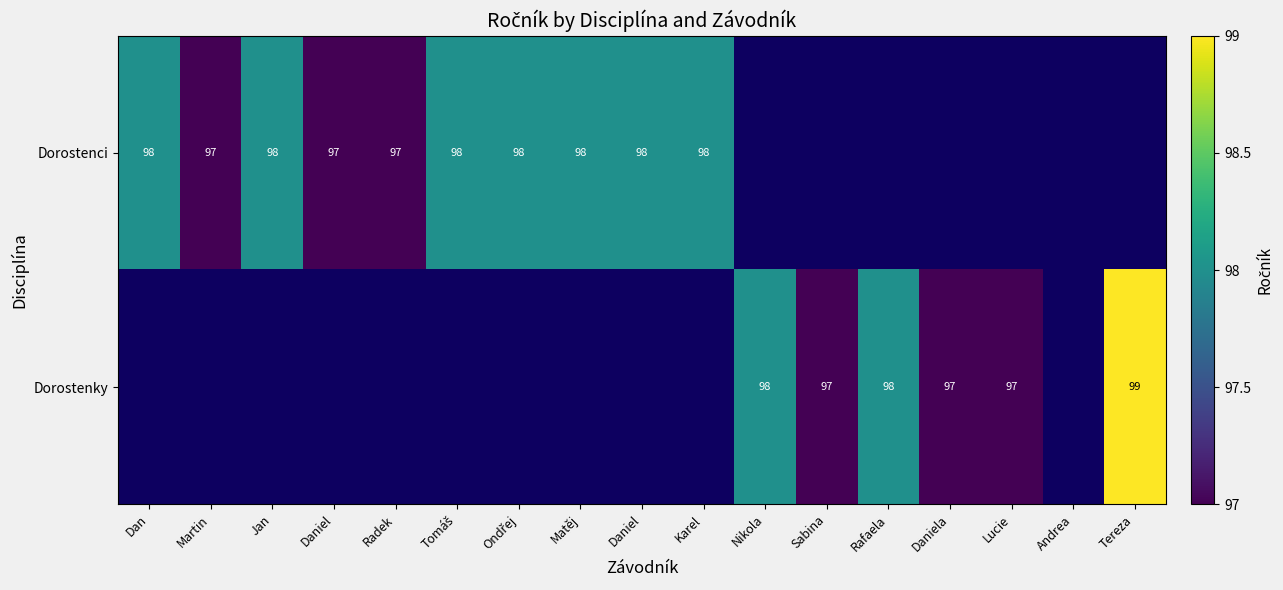

What value does the Dorostenky series have at Sabina?

97.0